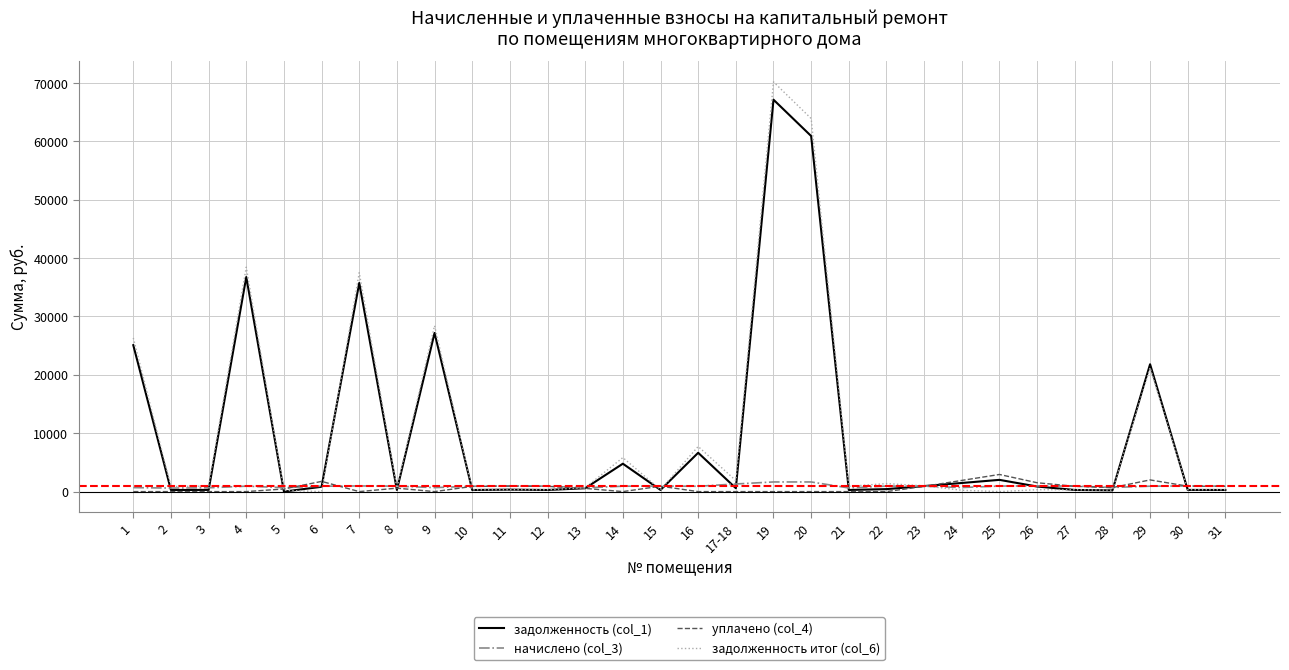

What are all the series names shown in the legend?

задолженность (col_1), начислено (col_3), уплачено (col_4), задолженность итог (col_6)